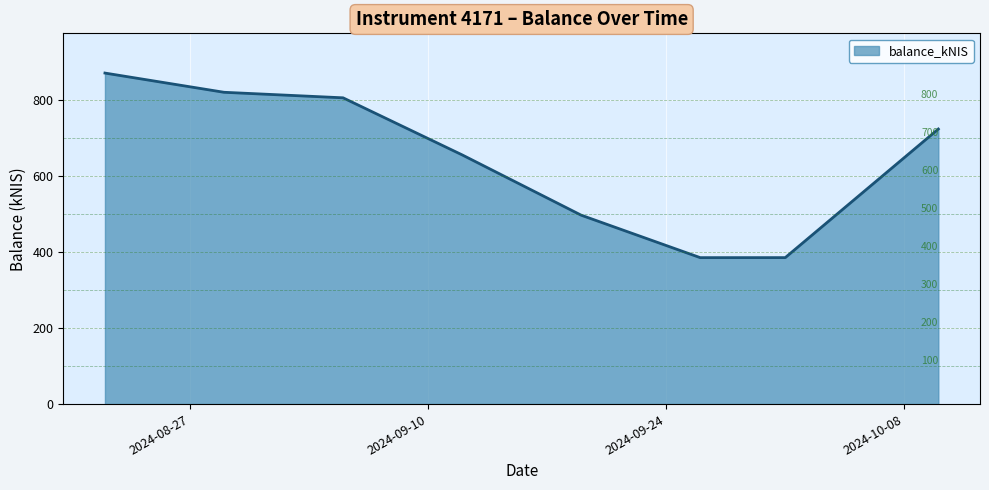

What is the difference between the second highest and minimum values?

435.3